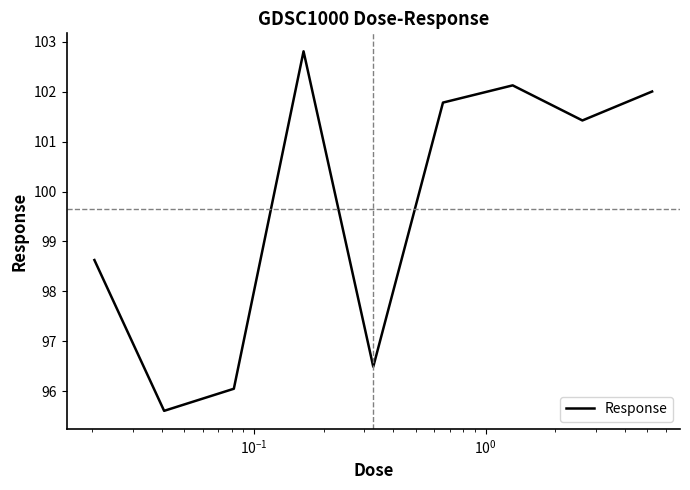

How many lines are shown in the chart?

1